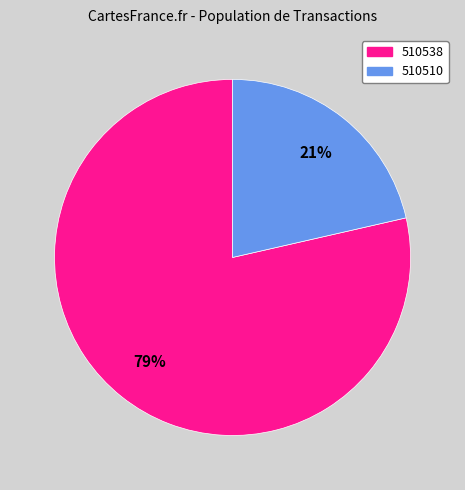

What percentage is the 510510 slice, to the nearest percent?

21%